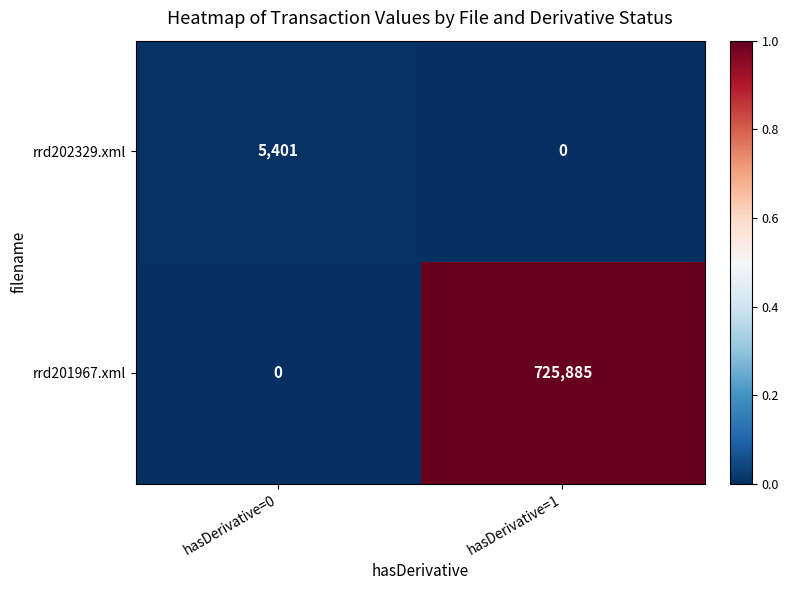

What is the sum of all rrd201967.xml values?

725885